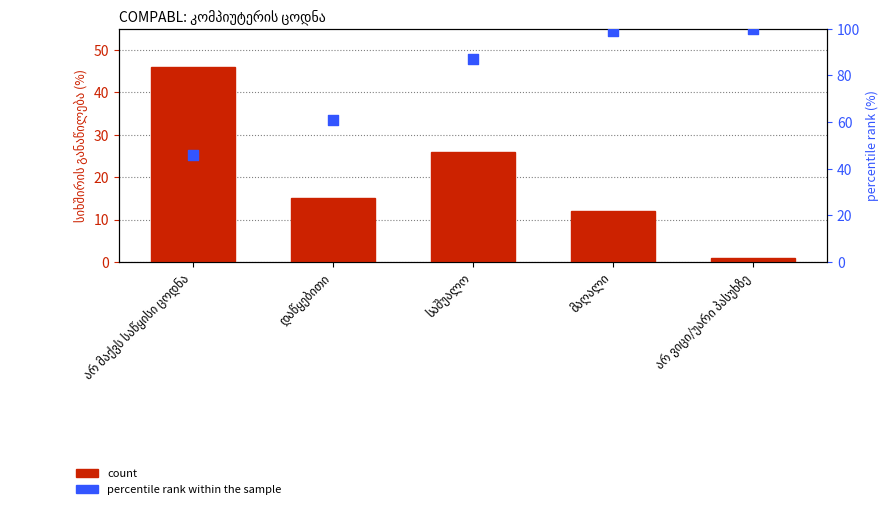

Which series contains the highest Y value?

percentile rank within the sample